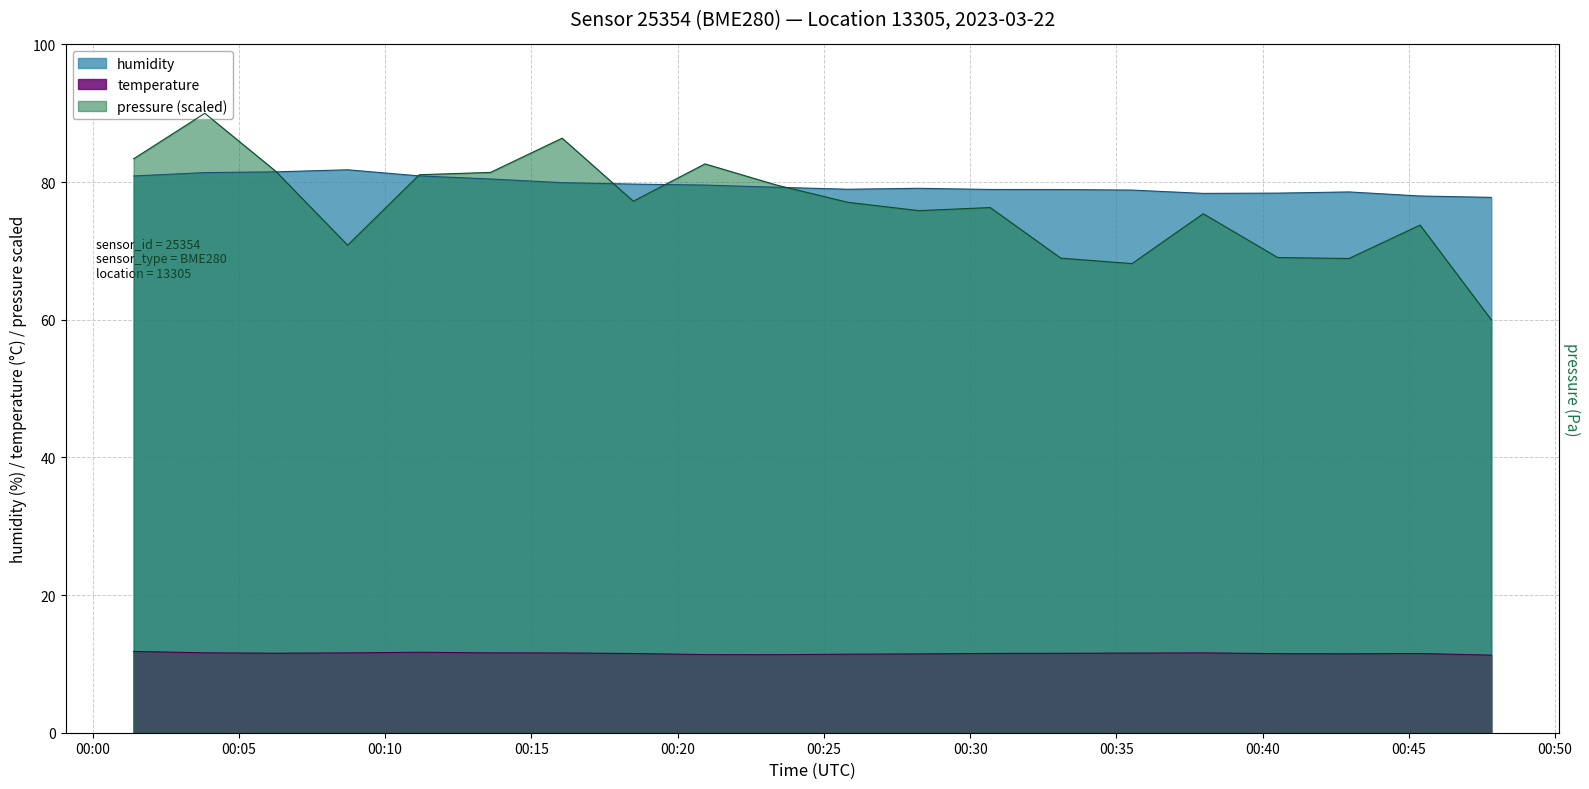

Rank the series at 00:20 from highest to lowest value.

pressure_norm, humidity, temperature